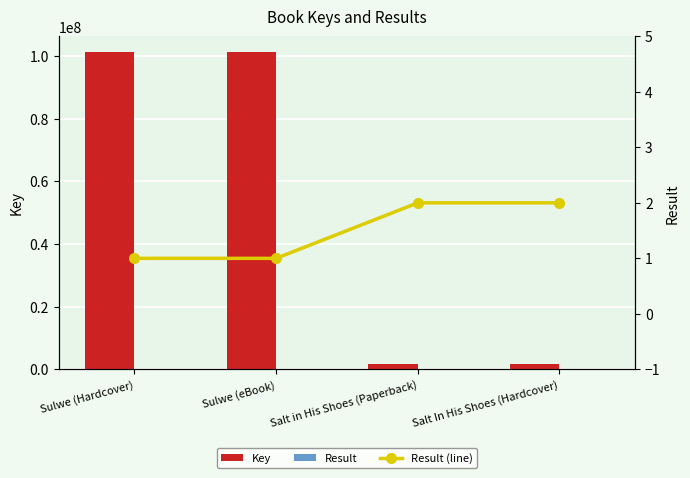

Reading left to right, what are all the values shown in this chart?

Key: 101162742	101162742	1671271	1671271
Result: 1	1	2	2
Result (line): 1	1	2	2